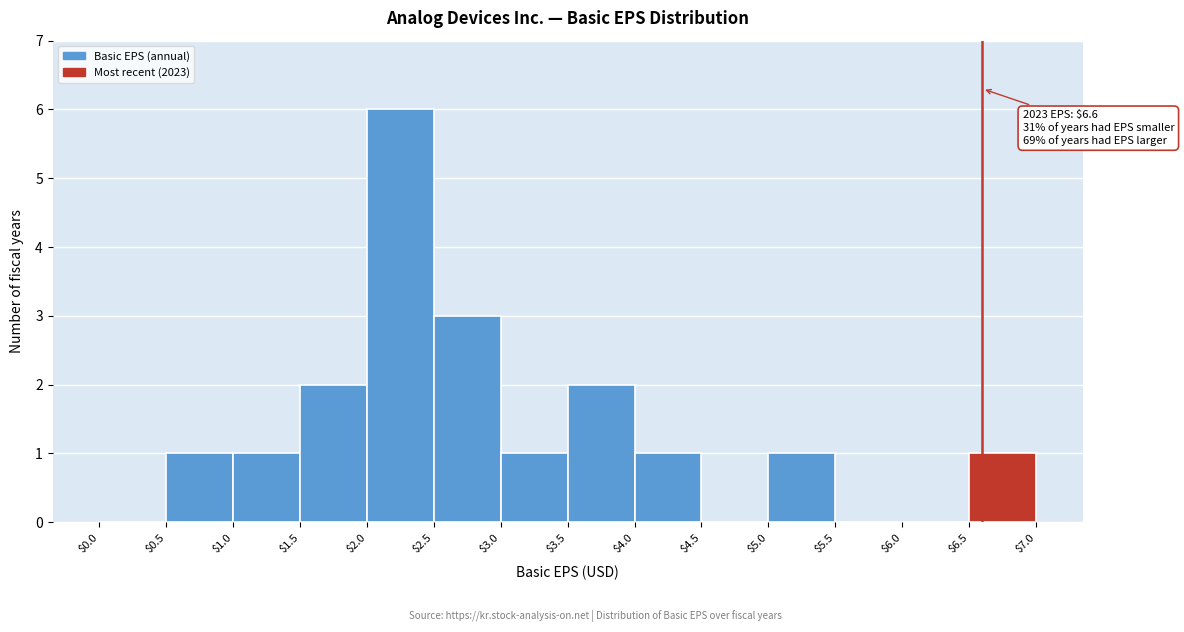

Over which range of the x-axis is the bar tallest?

$2.0 to $2.5